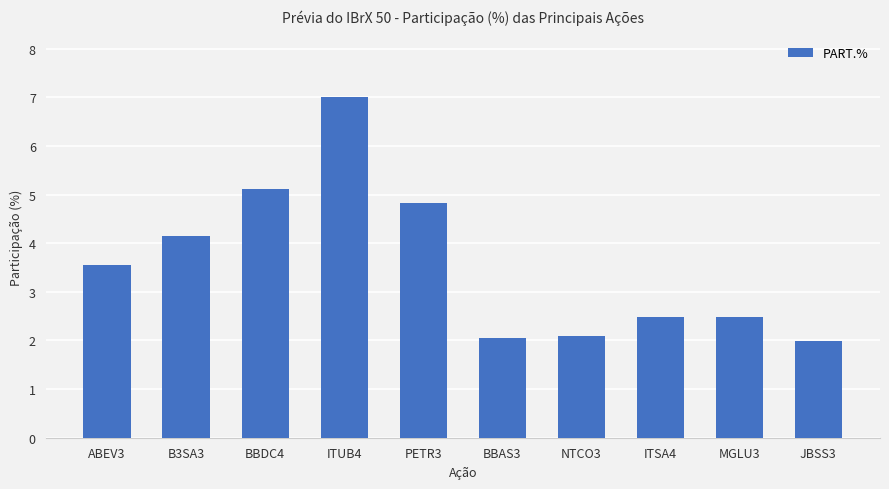

Which label corresponds to the largest value in the chart?

ITUB4